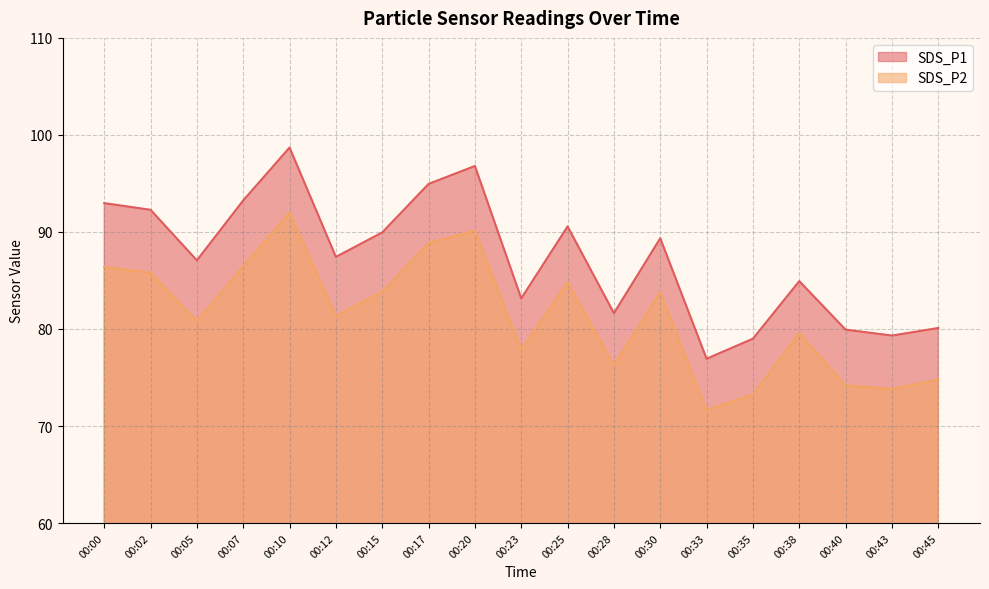

True or false: SDS_P2 and SDS_P1 intersect in this chart.

False